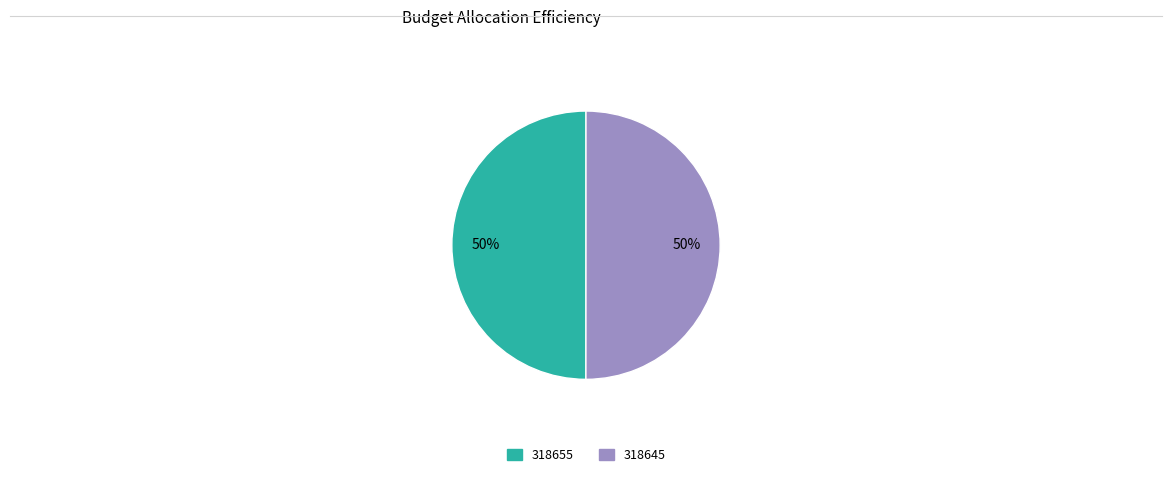

The 318655 slice represents 50% of the pie. True or false?

True